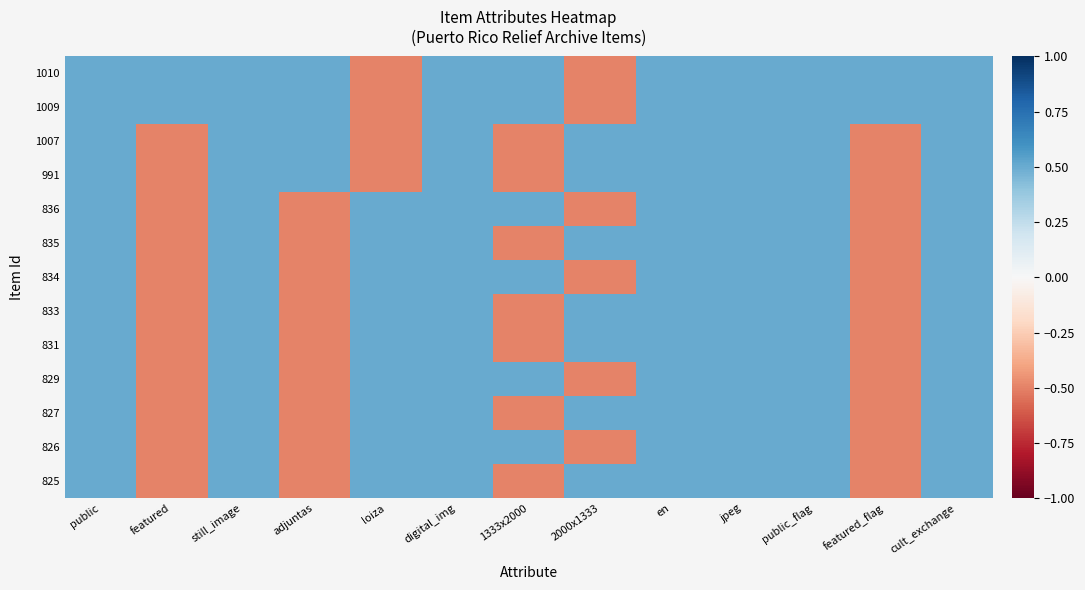

How many categories are shown in the chart?

13